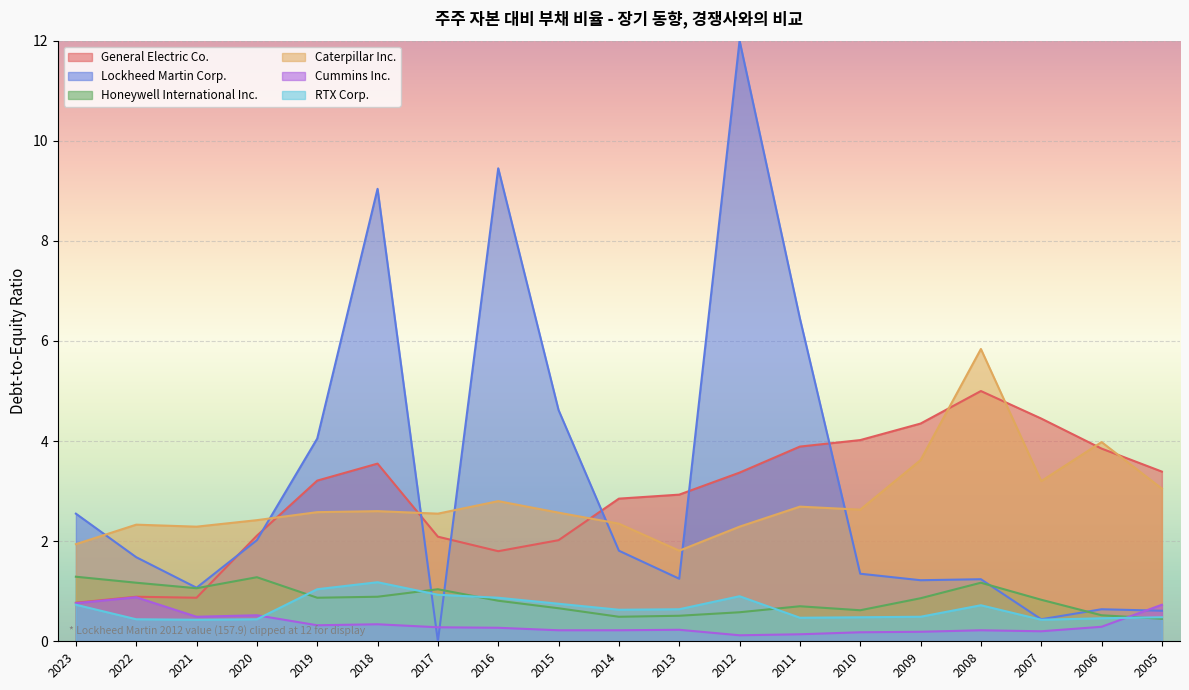

Is the value of General Electric Co. at 2017 greater than the value of Caterpillar Inc. at 2016?

No